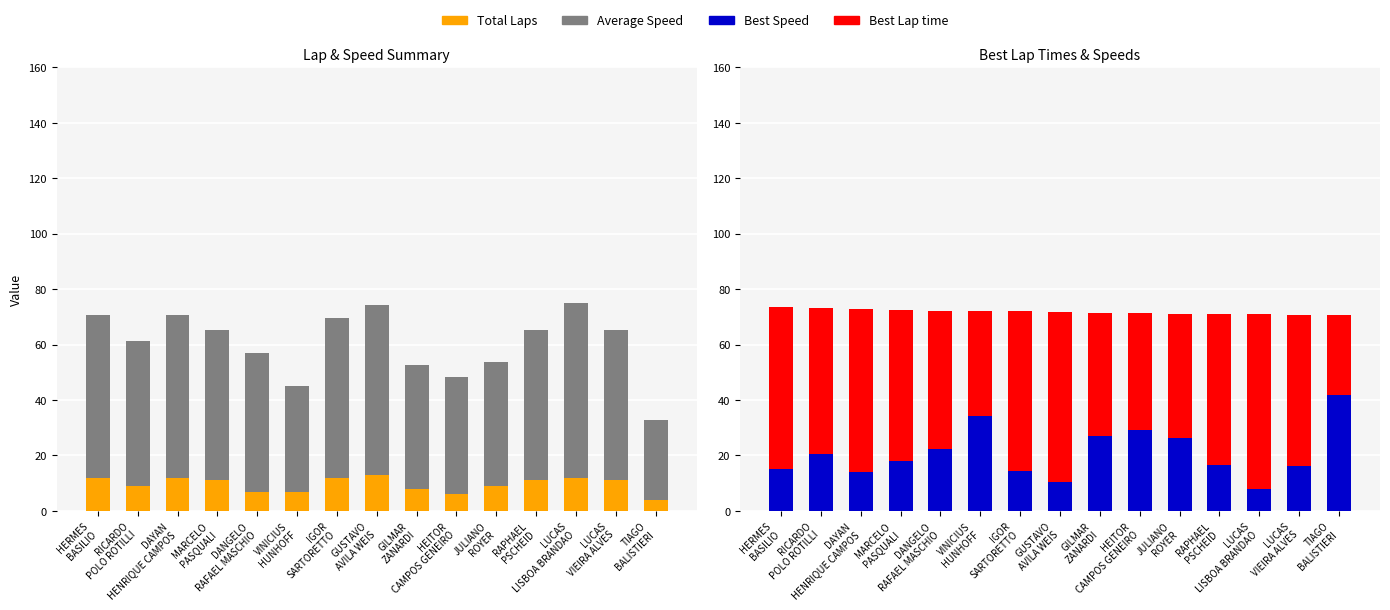

At which category is the sum across all series the highest?

LUCAS
LISBOA BRANDAO